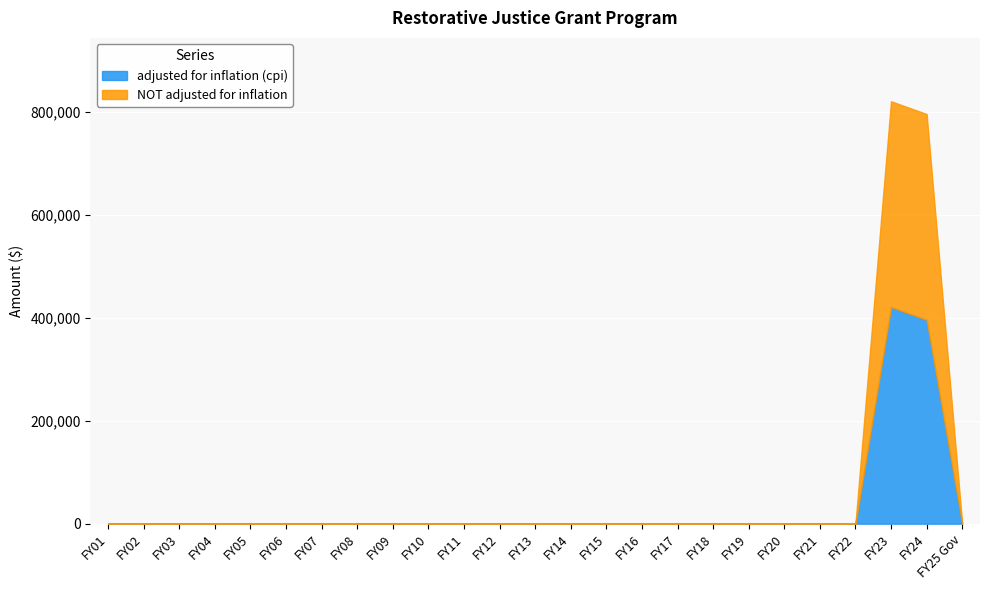

How many times do NOT adjusted for inflation and adjusted for inflation (cpi) cross each other?

1